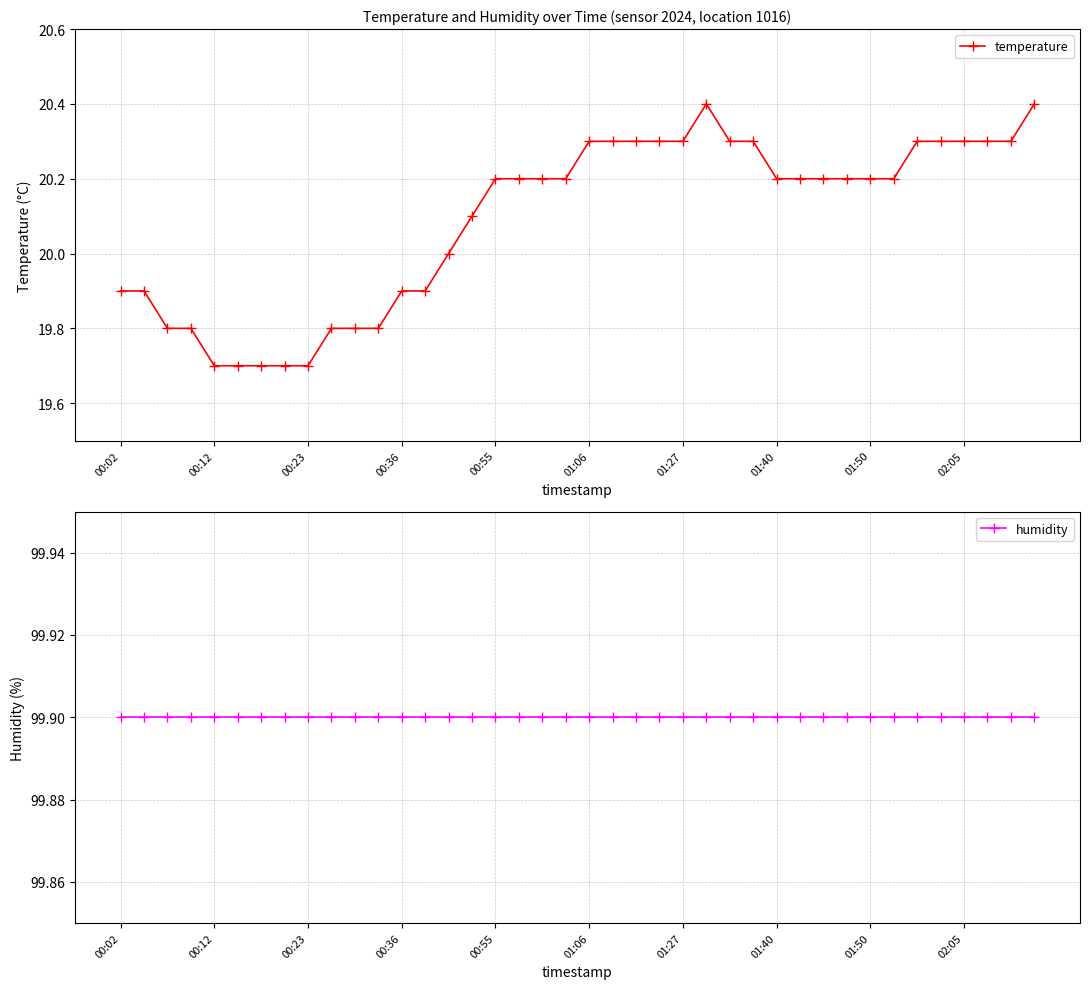

Rank the series by their maximum value, from lowest to highest.

temperature, humidity